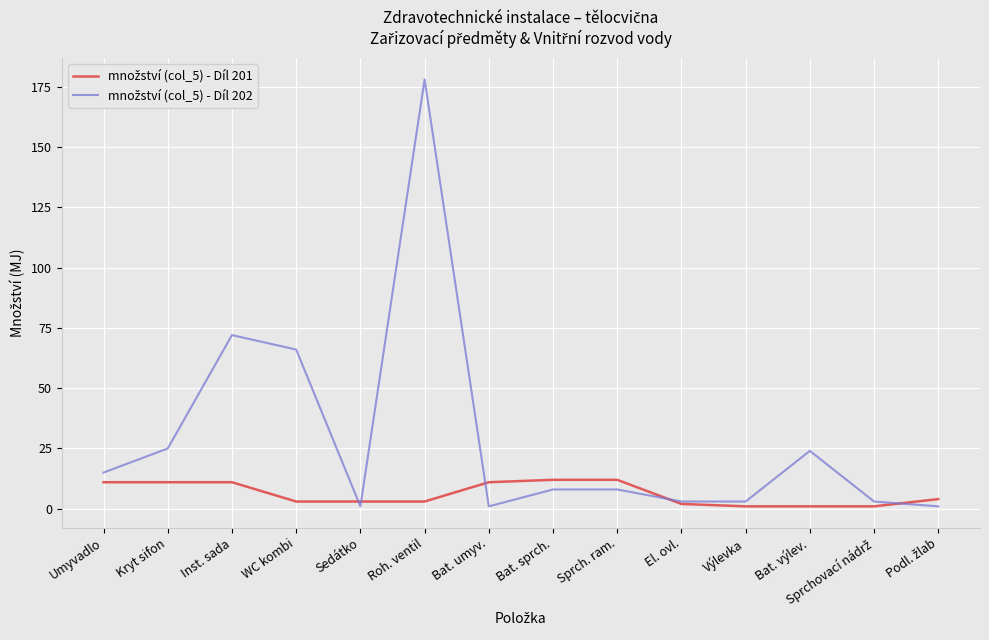

At which category is the sum across all series the highest?

Roh. ventil